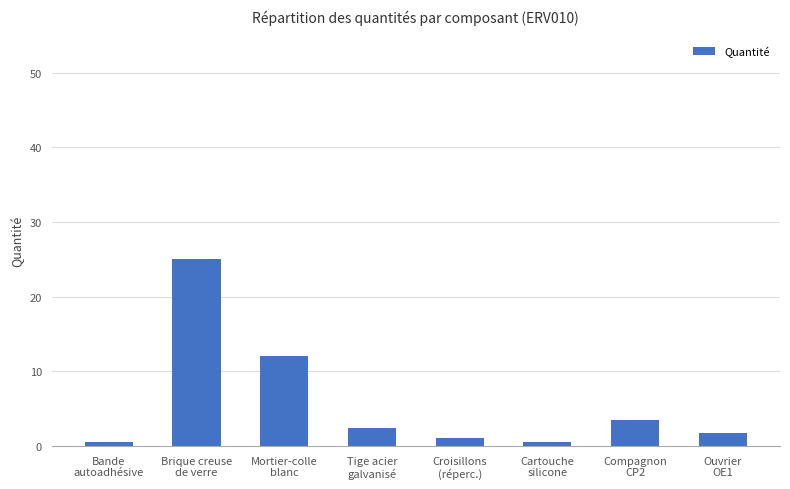

What is the maximum value shown in the chart?

25.0